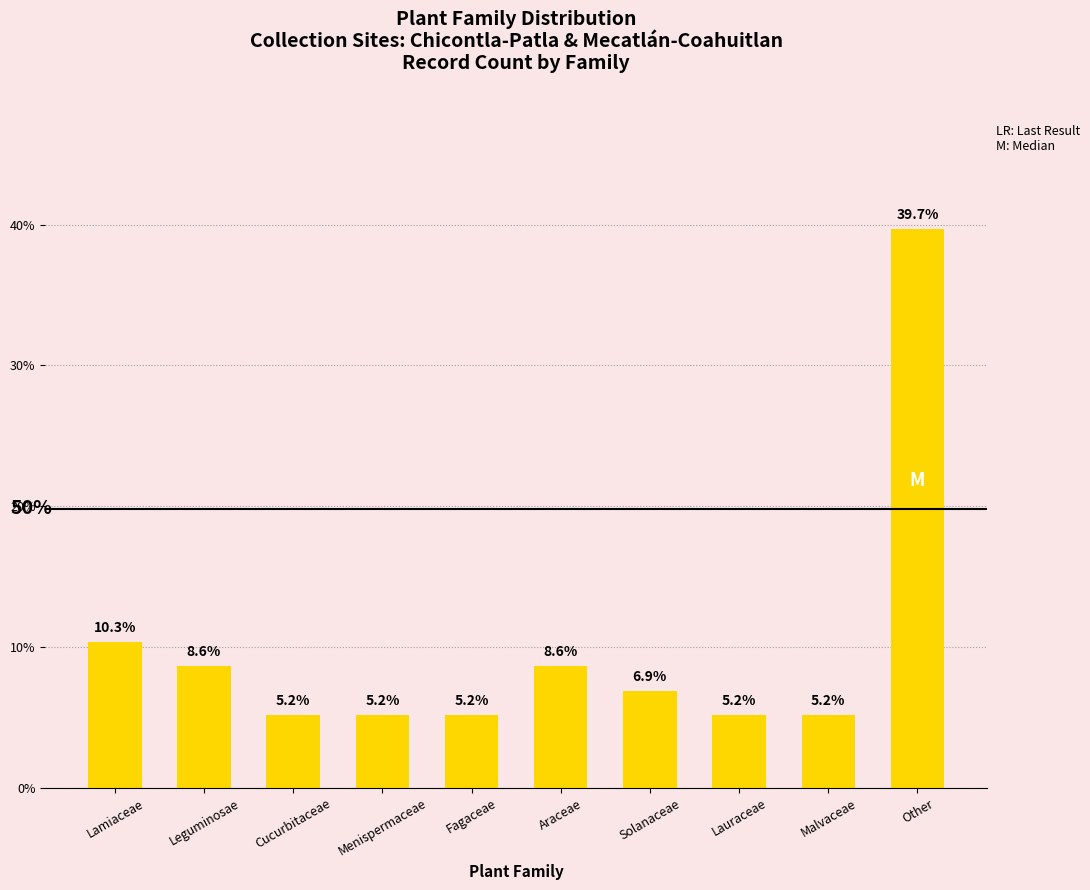

What is the approximate value at Araceae?

8.6